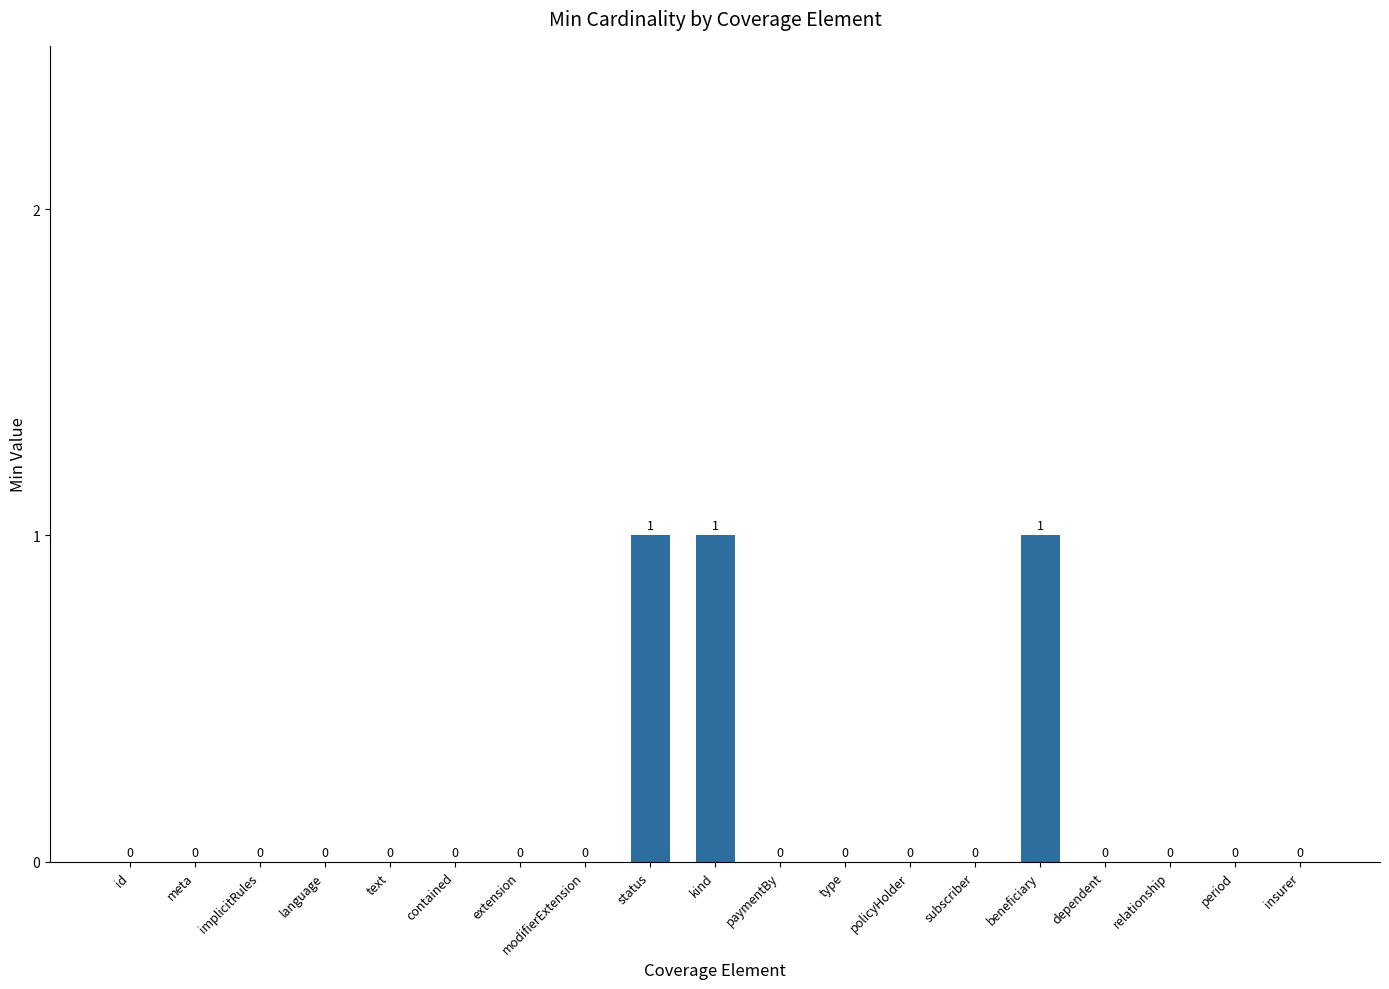

What is the change in value from subscriber to beneficiary?

+1